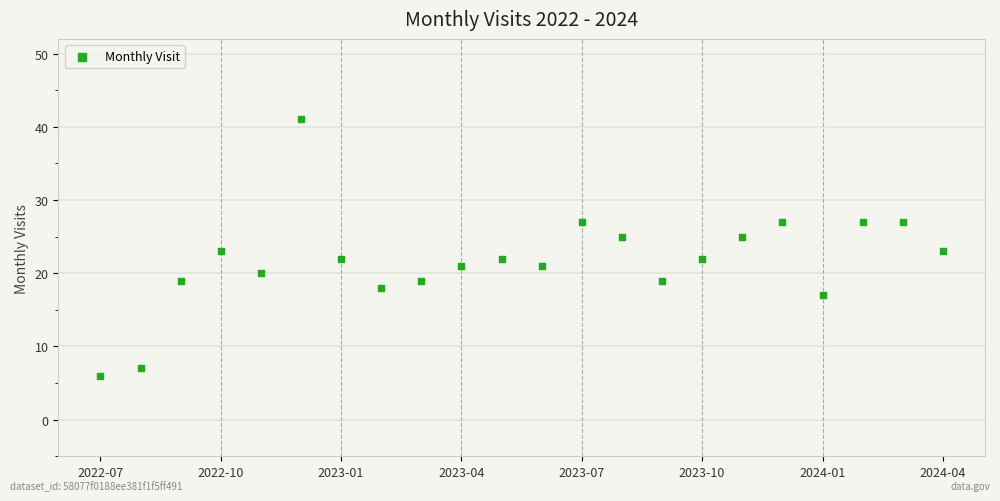

What is the range of Y values (max minus min)?

35